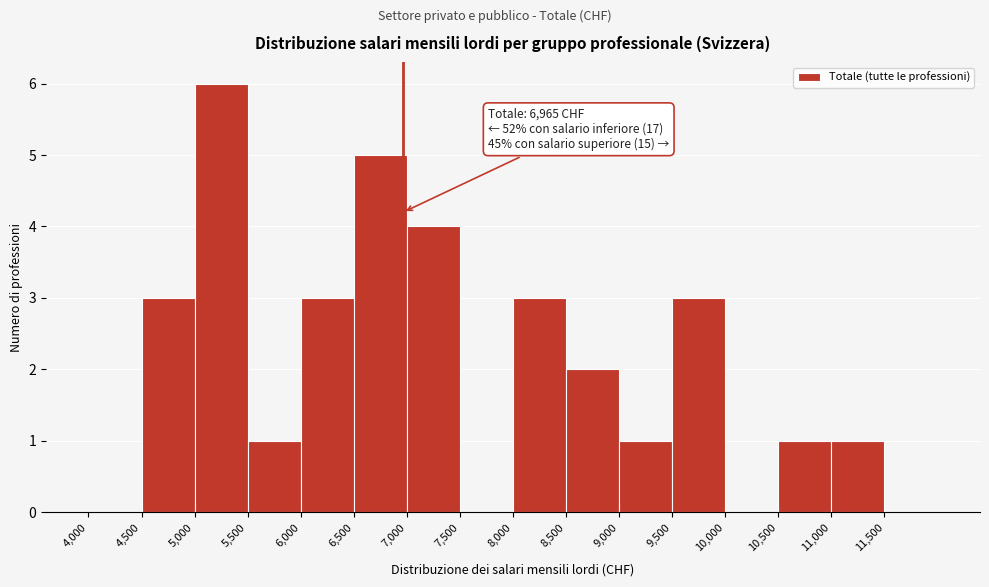

Which range on the x-axis has the tallest bar?

5000 to 5500